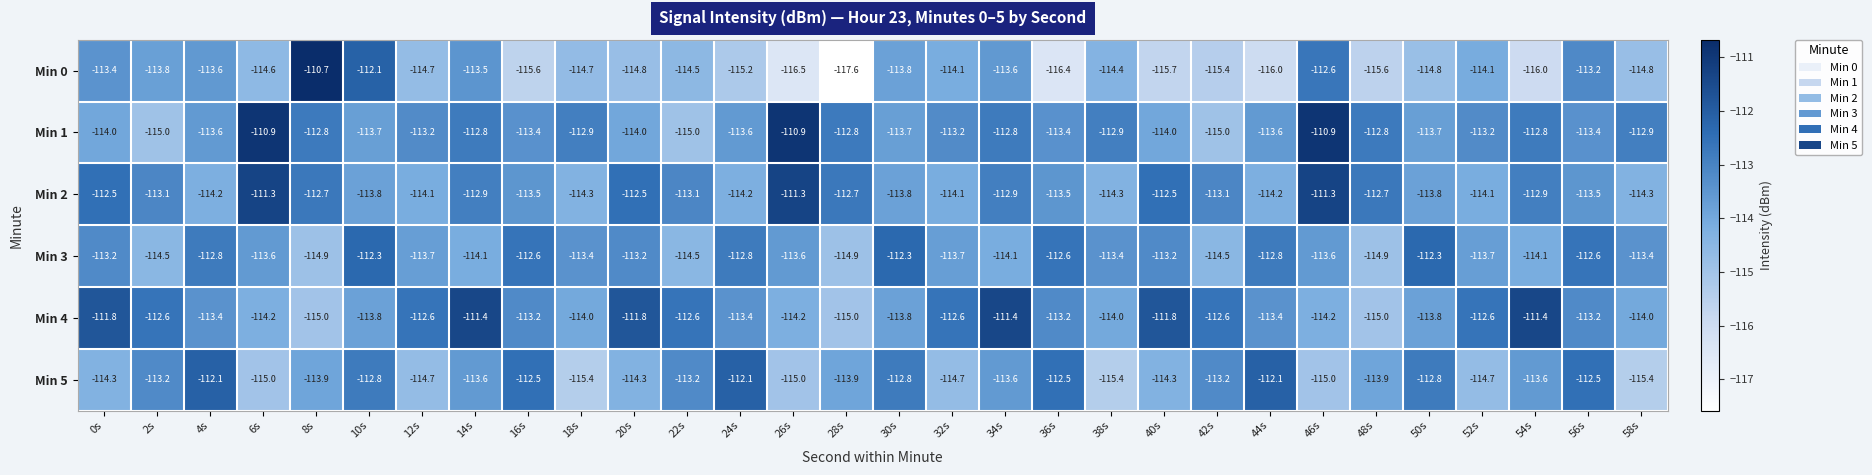

Rank the series by their maximum value, from lowest to highest.

Min 3, Min 5, Min 4, Min 2, Min 1, Min 0